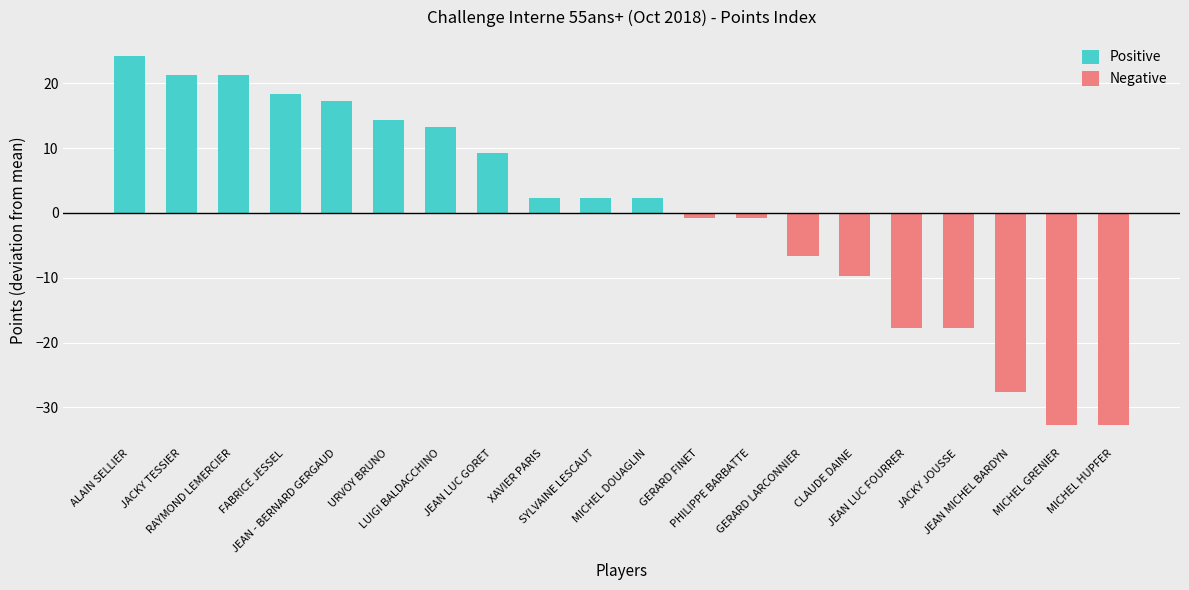

At which category is the sum across all series the highest?

ALAIN SELLIER